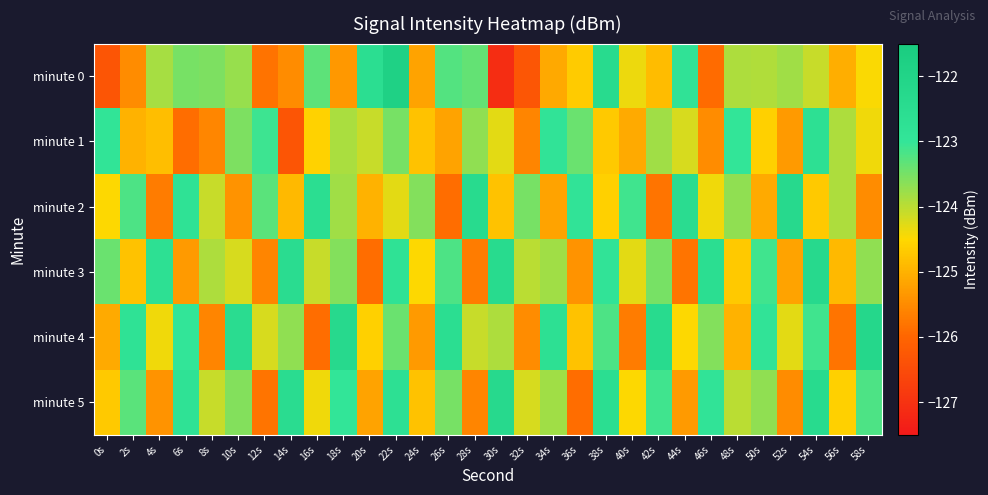

Reading left to right, transcribe all the data shown in this chart.

minute 0: 0s=-126.3	2s=-125.5	4s=-123.8	6s=-123.5	8s=-123.5	10s=-123.7	12s=-125.8	14s=-125.5	16s=-123.3	18s=-125.3	20s=-122.6	22s=-121.8	24s=-125.2	26s=-123.2	28s=-123.4	30s=-127.1	32s=-126.3	34s=-125.1	36s=-124.7	38s=-122.4	40s=-124.4	42s=-124.9	44s=-122.9	46s=-125.9	48s=-123.9	50s=-123.9	52s=-123.8	54s=-124.1	56s=-125.0	58s=-124.5
minute 1: 0s=-122.9	2s=-125.0	4s=-124.8	6s=-125.9	8s=-125.6	10s=-123.6	12s=-123.1	14s=-126.3	16s=-124.6	18s=-123.9	20s=-124.1	22s=-123.5	24s=-124.8	26s=-125.2	28s=-123.7	30s=-124.3	32s=-125.6	34s=-122.9	36s=-123.4	38s=-124.7	40s=-125.1	42s=-123.8	44s=-124.2	46s=-125.5	48s=-123.0	50s=-124.6	52s=-125.3	54s=-122.7	56s=-123.9	58s=-124.4
minute 2: 0s=-124.5	2s=-123.2	4s=-125.7	6s=-122.8	8s=-124.1	10s=-125.4	12s=-123.3	14s=-124.9	16s=-122.6	18s=-123.8	20s=-125.0	22s=-124.3	24s=-123.6	26s=-125.9	28s=-122.4	30s=-124.8	32s=-123.5	34s=-125.2	36s=-122.9	38s=-124.6	40s=-123.1	42s=-125.8	44s=-122.5	46s=-124.4	48s=-123.7	50s=-125.1	52s=-122.3	54s=-124.7	56s=-123.9	58s=-125.5
minute 3: 0s=-123.4	2s=-124.8	4s=-122.7	6s=-125.3	8s=-123.9	10s=-124.2	12s=-125.6	14s=-122.5	16s=-124.1	18s=-123.6	20s=-125.9	22s=-122.8	24s=-124.5	26s=-123.2	28s=-125.7	30s=-122.4	32s=-124.0	34s=-123.8	36s=-125.4	38s=-122.9	40s=-124.3	42s=-123.5	44s=-125.8	46s=-122.6	48s=-124.7	50s=-123.1	52s=-125.2	54s=-122.3	56s=-124.9	58s=-123.7
minute 4: 0s=-125.1	2s=-122.8	4s=-124.4	6s=-123.0	8s=-125.6	10s=-122.5	12s=-124.2	14s=-123.7	16s=-125.9	18s=-122.3	20s=-124.6	22s=-123.4	24s=-125.3	26s=-122.6	28s=-124.1	30s=-123.9	32s=-125.5	34s=-122.7	36s=-124.8	38s=-123.2	40s=-125.7	42s=-122.4	44s=-124.5	46s=-123.6	48s=-125.0	50s=-122.9	52s=-124.3	54s=-123.1	56s=-125.8	58s=-122.2
minute 5: 0s=-124.7	2s=-123.3	4s=-125.4	6s=-122.8	8s=-124.1	10s=-123.6	12s=-125.8	14s=-122.5	16s=-124.4	18s=-123.0	20s=-125.2	22s=-122.7	24s=-124.8	26s=-123.5	28s=-125.6	30s=-122.3	32s=-124.2	34s=-123.8	36s=-125.9	38s=-122.6	40s=-124.5	42s=-123.1	44s=-125.3	46s=-122.9	48s=-124.0	50s=-123.7	52s=-125.5	54s=-122.4	56s=-124.6	58s=-123.2